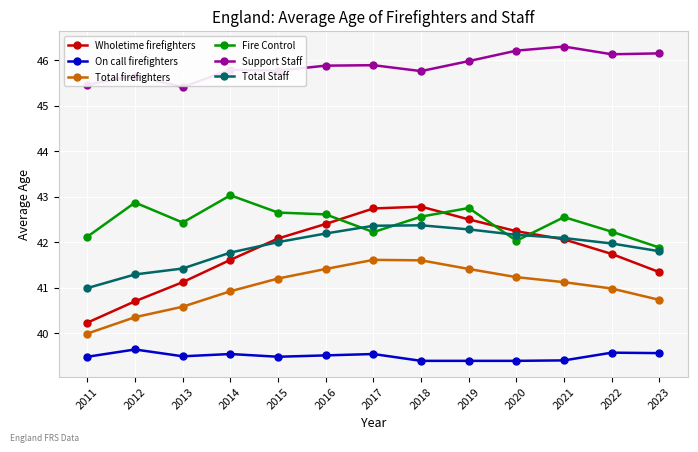

Rank the series by their maximum value, from lowest to highest.

On call firefighters, Total firefighters, Total Staff, Wholetime firefighters, Fire Control, Support Staff